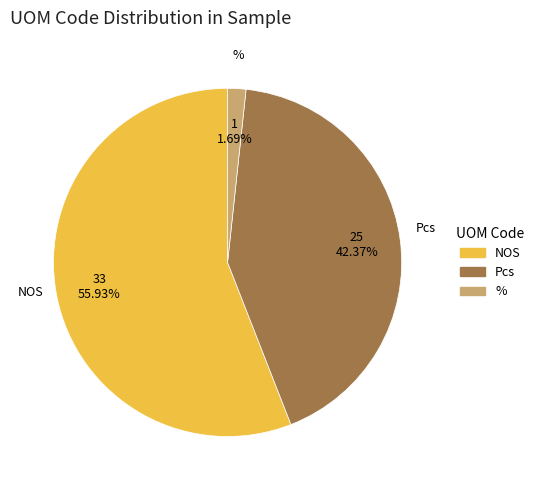

Which category has the smallest portion of the pie?

%